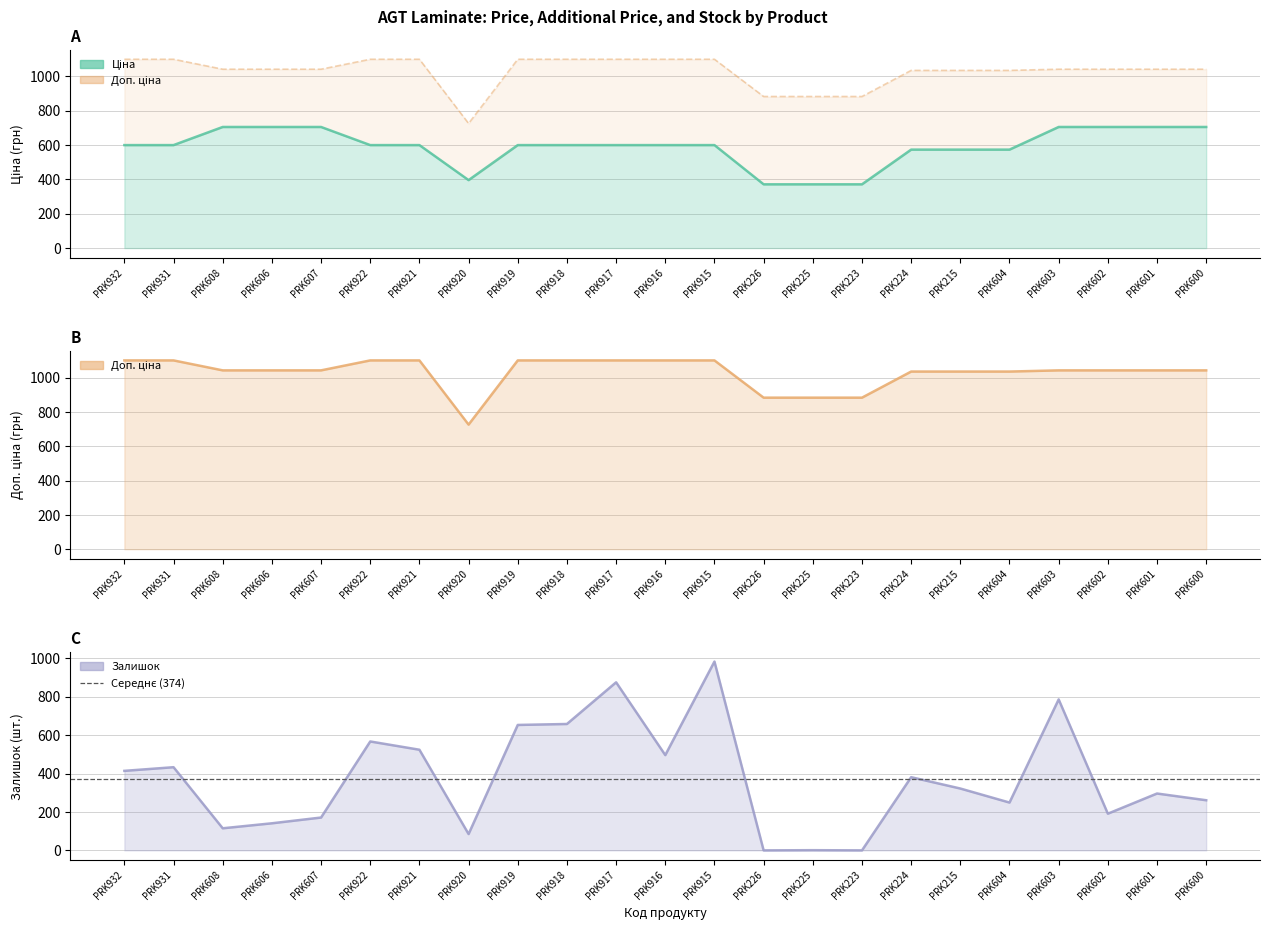

What is the average value of the Доп. ціна series?

1029.3